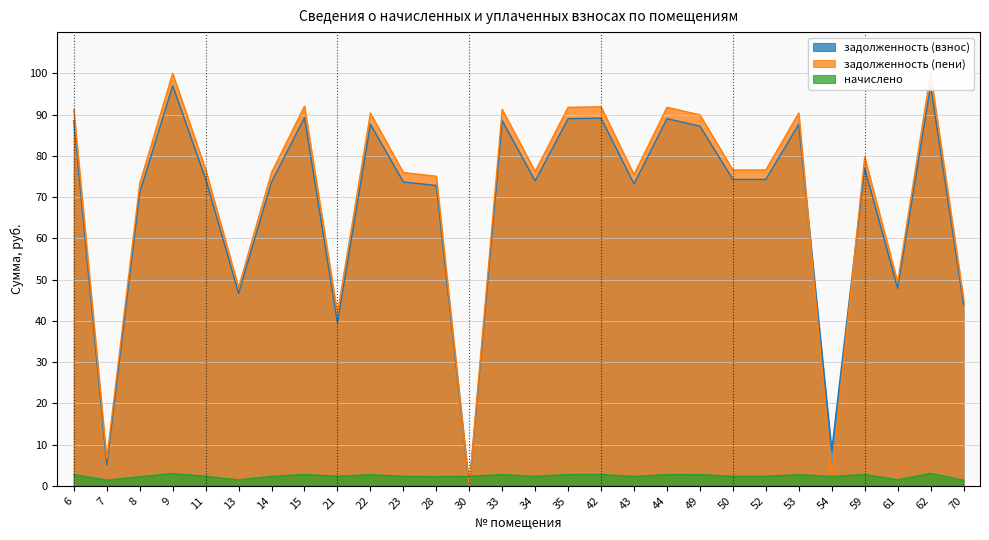

After their last crossing, which series has the higher values: задолженность (пени) or задолженность (взнос)?

задолженность (пени)